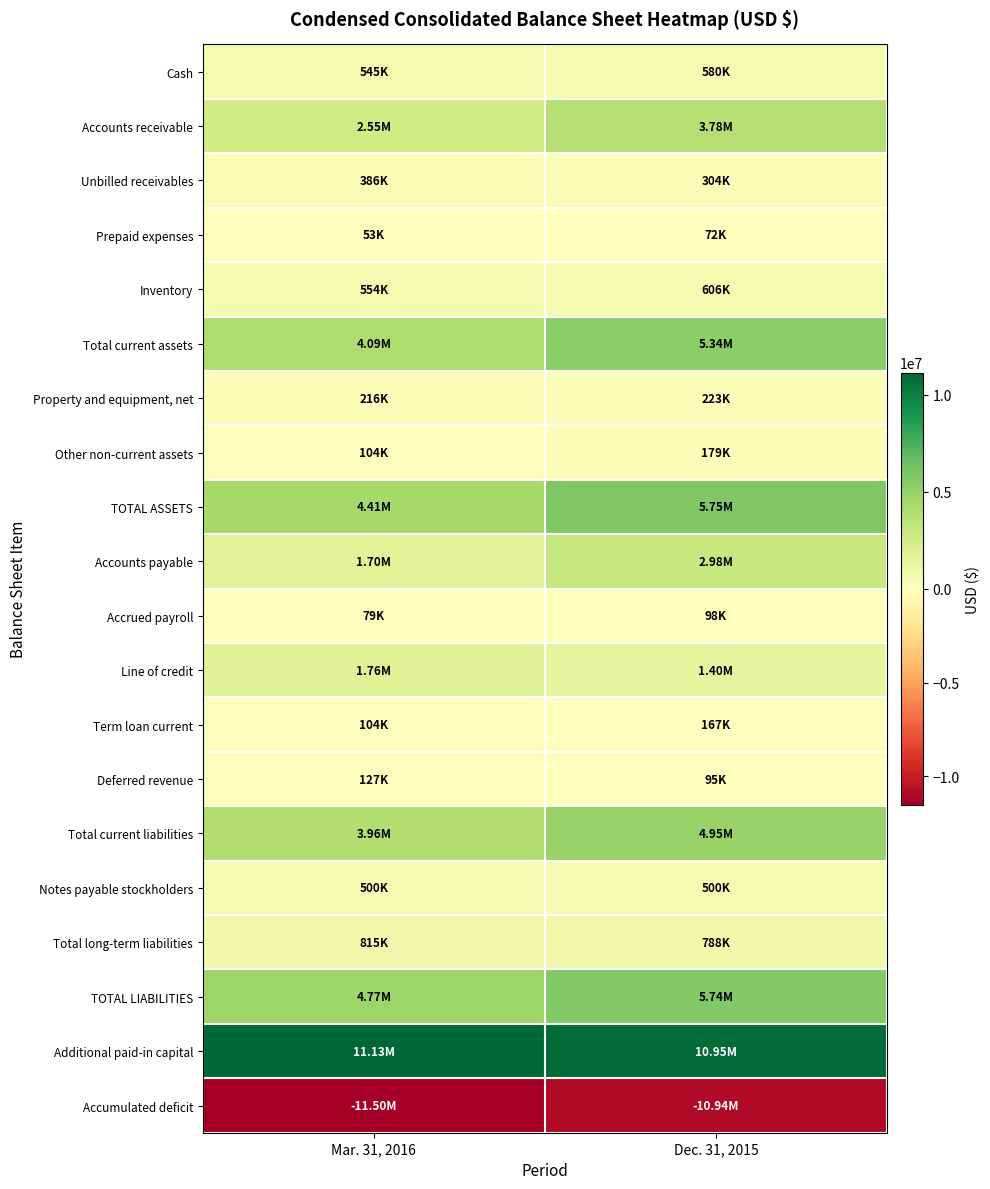

What is the total value across all series at Dec. 31, 2015?

33569914